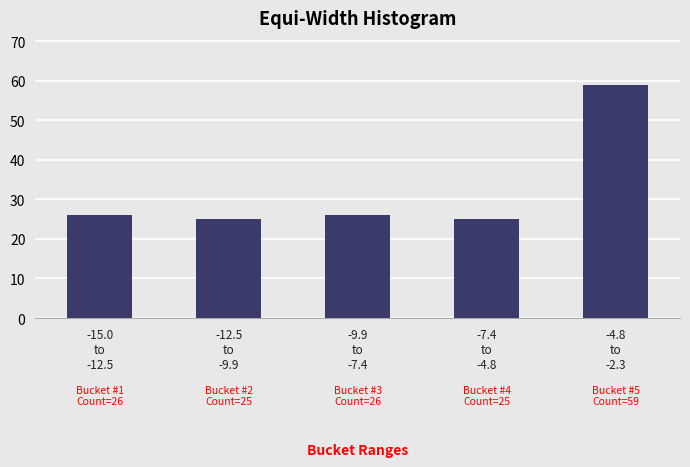

Reading left to right, transcribe all the data shown in this chart.

26	25	26	25	59